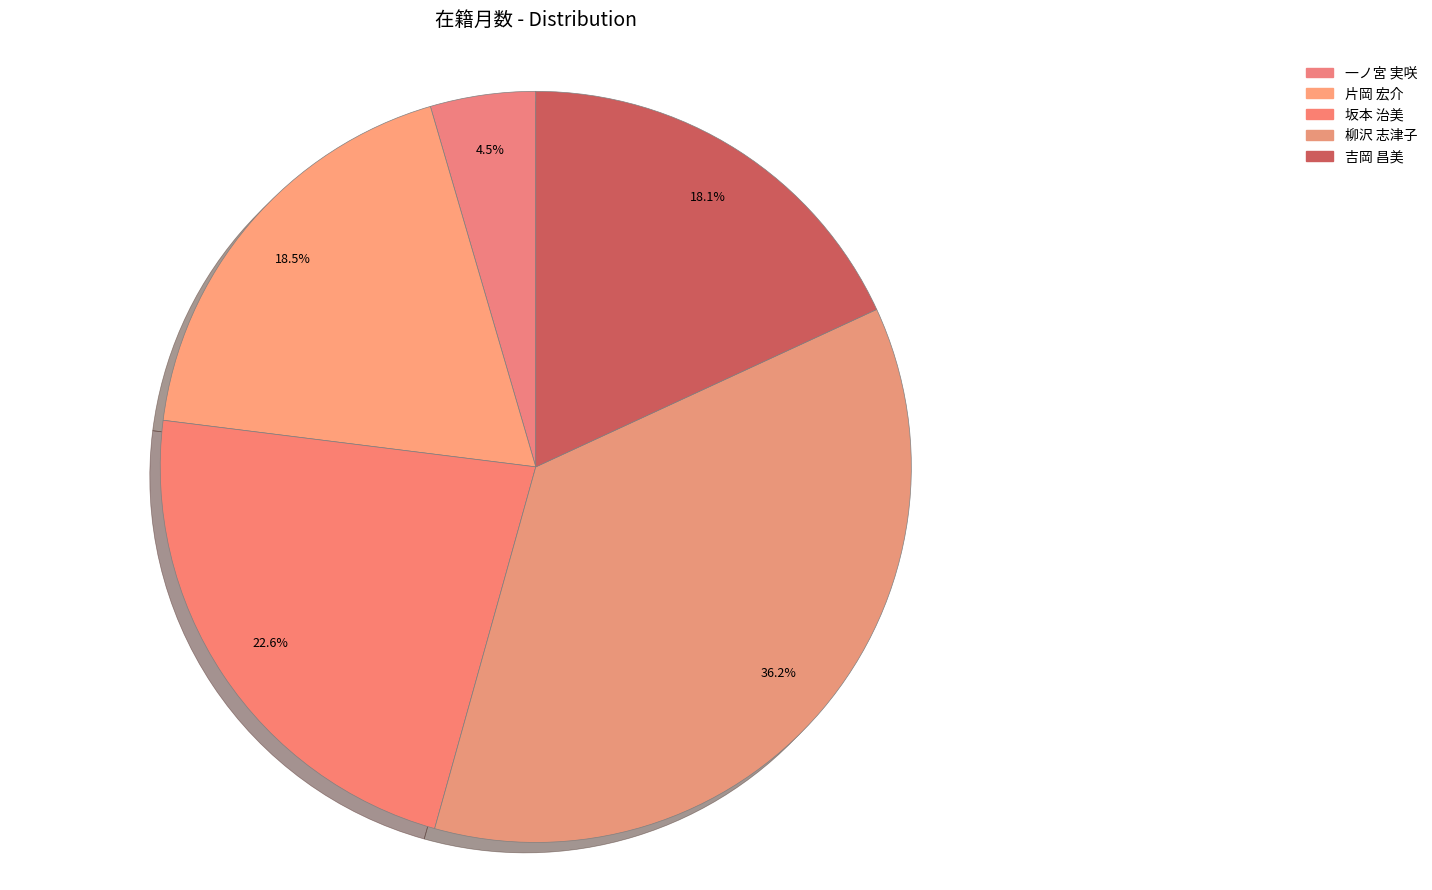

How many segments does this pie chart have?

5